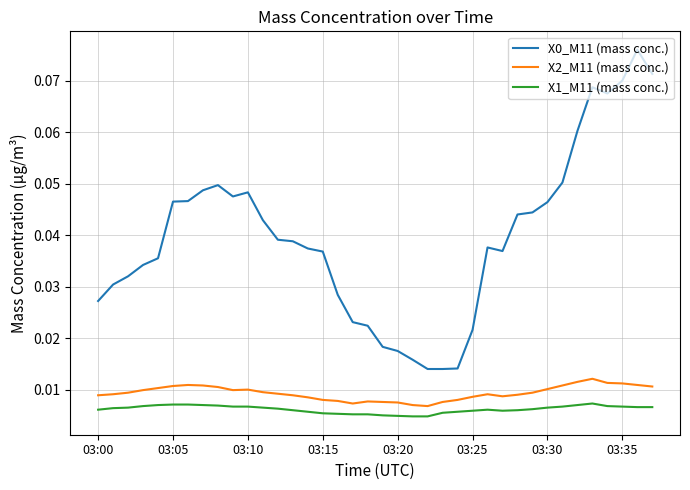

True or false: X0_M11 (mass conc.) and X2_M11 (mass conc.) intersect in this chart.

False